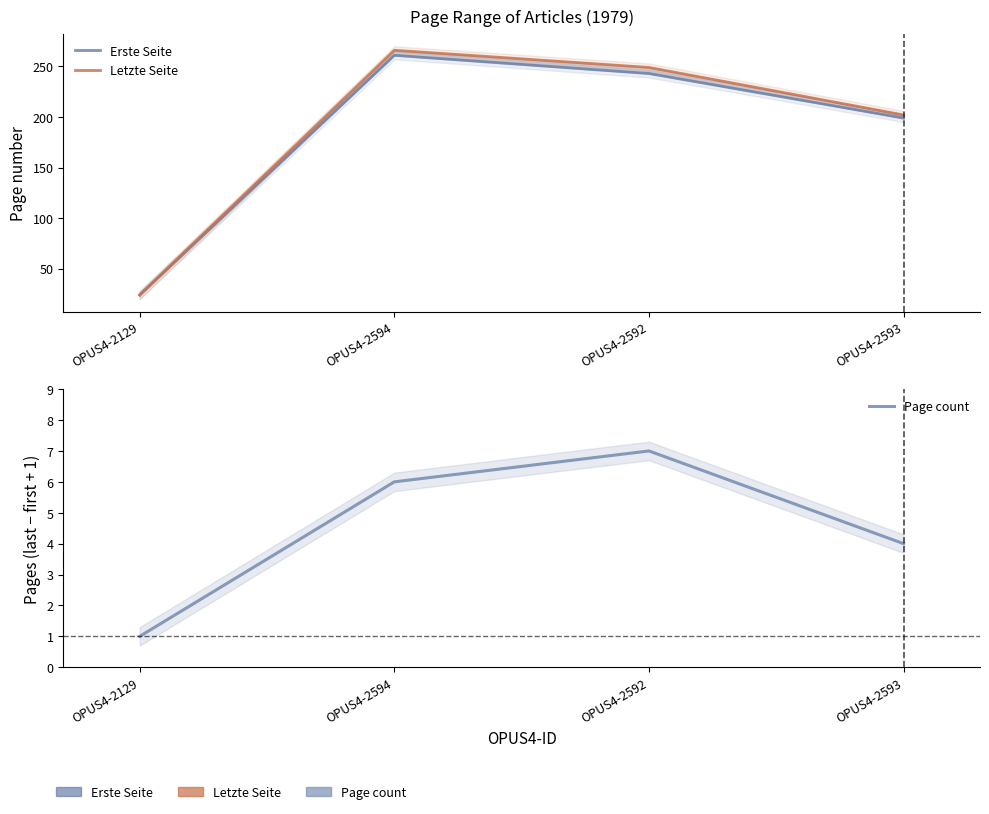

Which series has the widest spread of values?

Letzte Seite